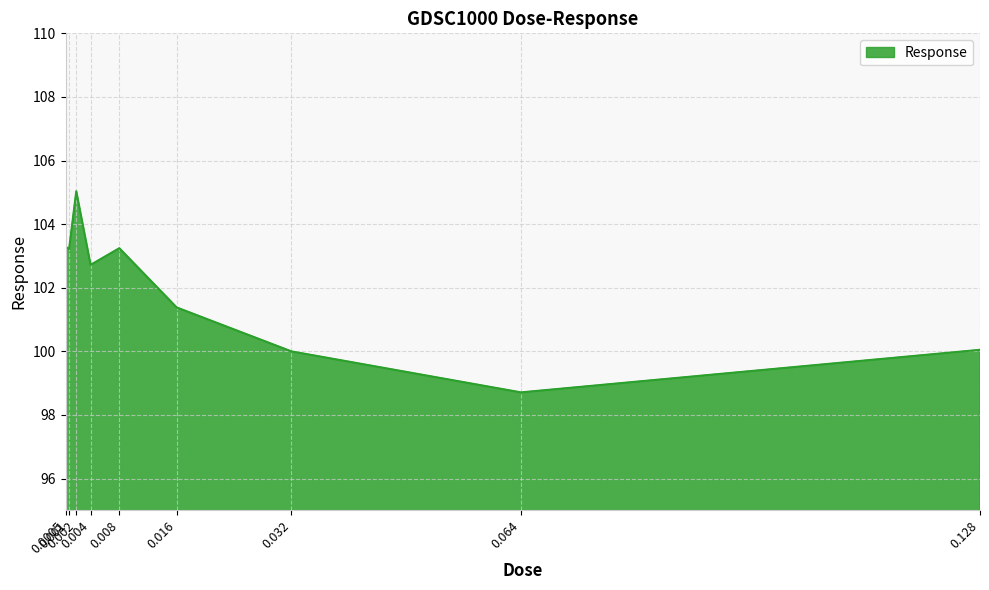

Which category has the lowest value across all series?

0.064